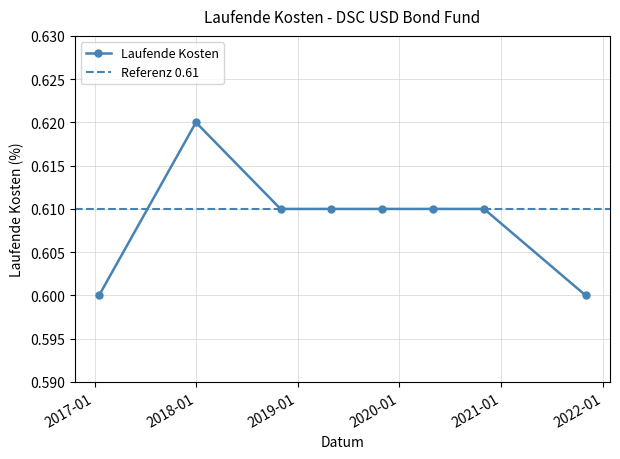

Reading left to right, list all the values displayed in this chart.

0.6	0.6	0.6	0.6	0.6	0.6	0.6	0.6